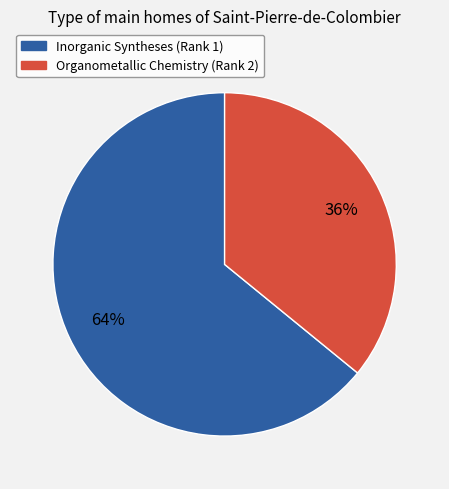

What is the ratio of the value at Organometallic Chemistry (Rank 2) to the value at Inorganic Syntheses (Rank 1)?

0.6